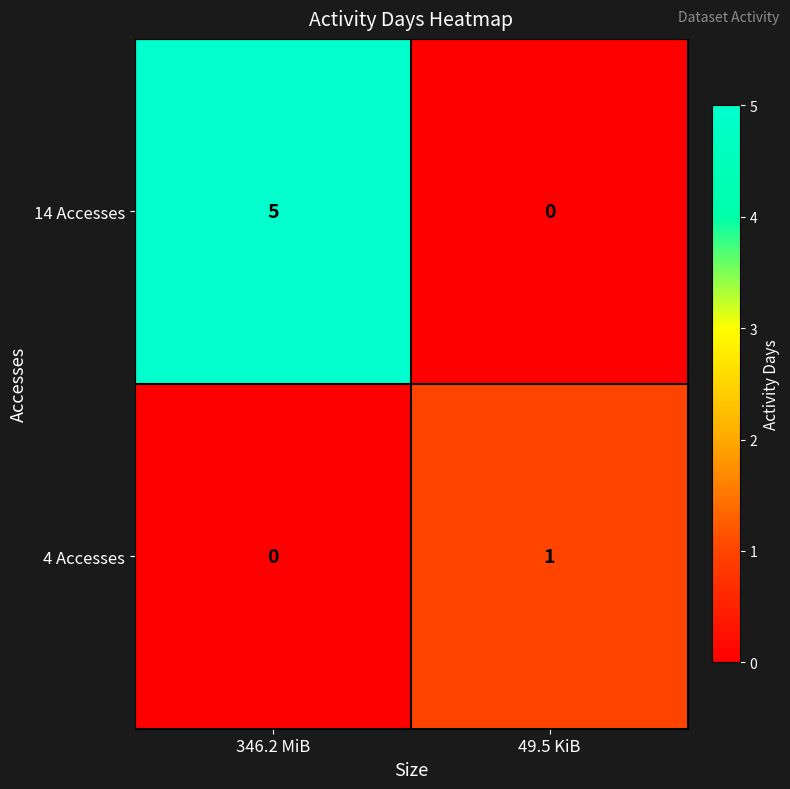

At which category does the chart reach its peak across all series?

346.2 MiB